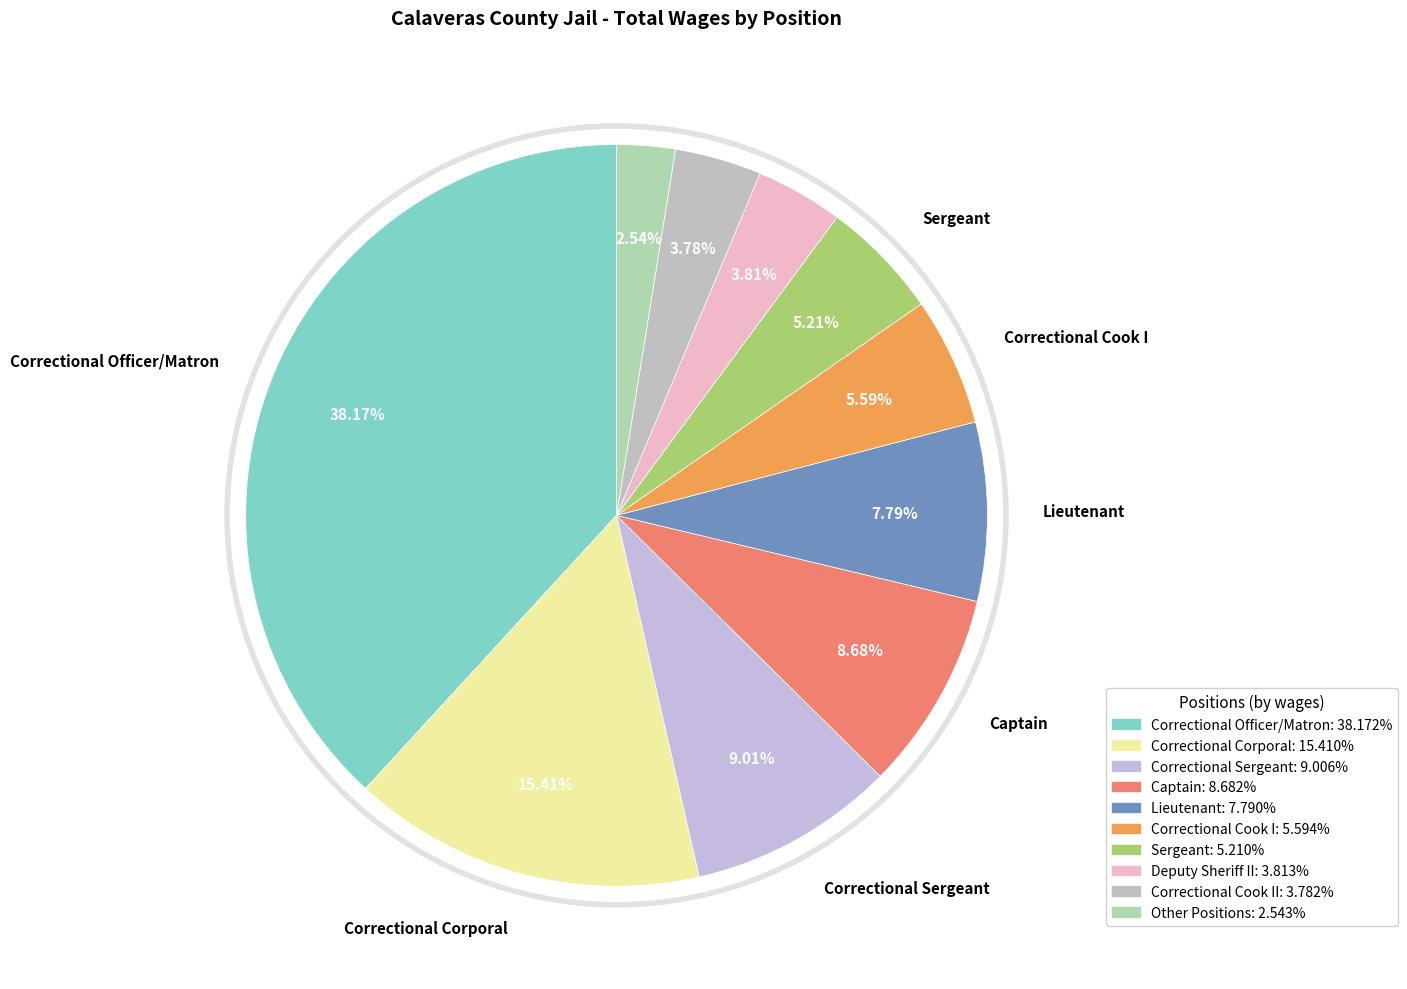

How many slices are in this pie chart?

10